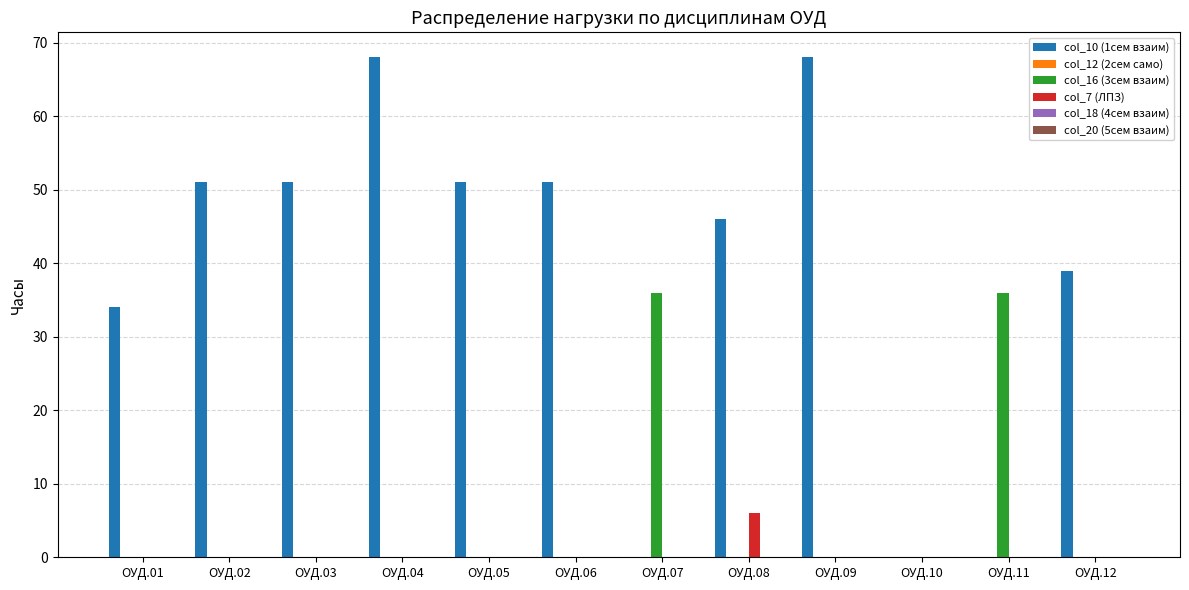

Are the bars horizontal?

No